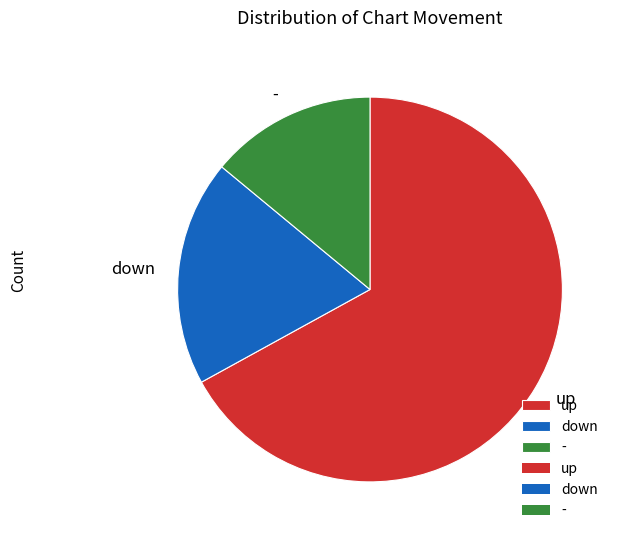

Which category accounts for the majority?

up